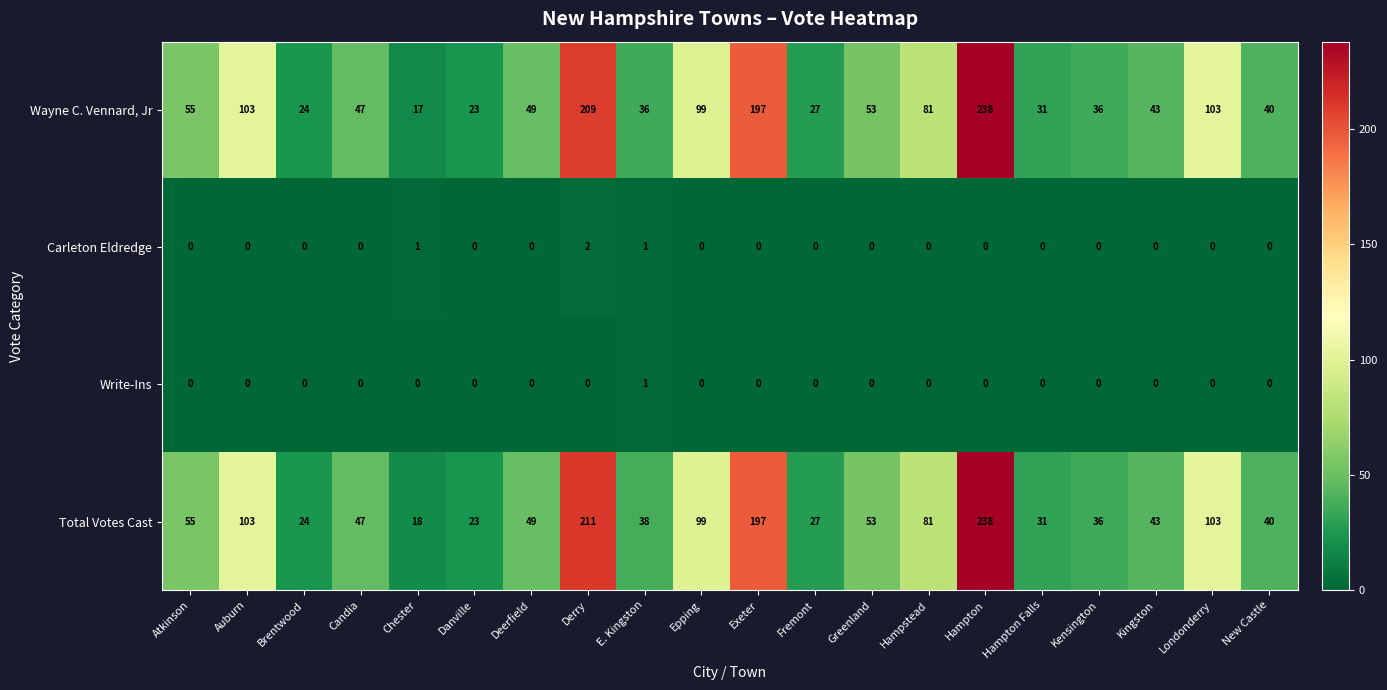

What is the sum of the Wayne C. Vennard, Jr values at Atkinson and Chester?

72